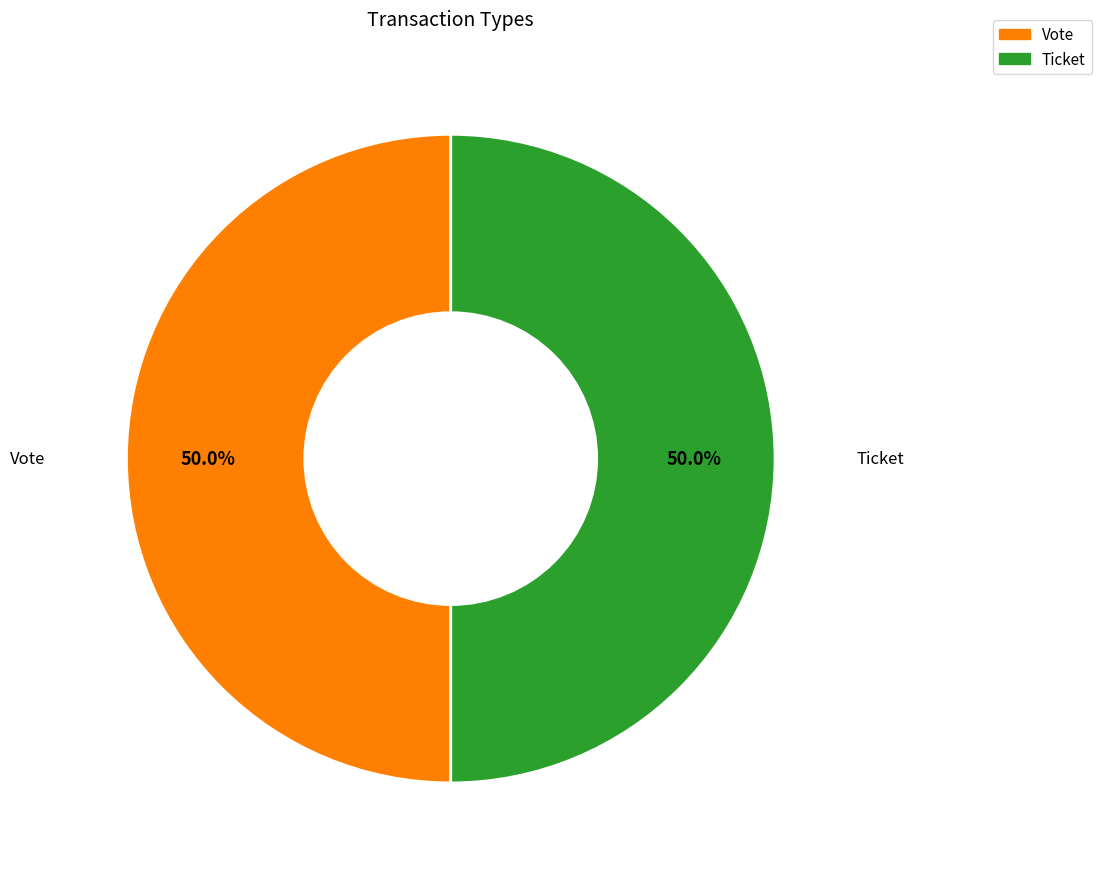

How many slices are in this pie chart?

2